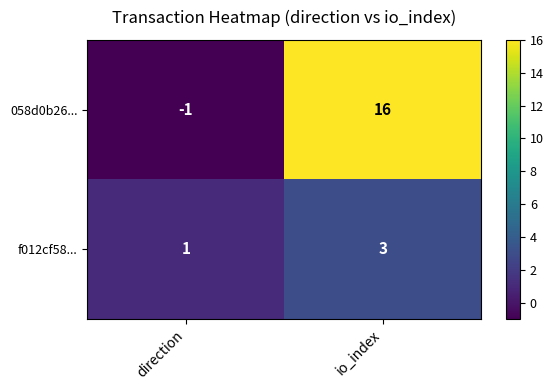

What is the approximate value of 058d0b26... at io_index?

16